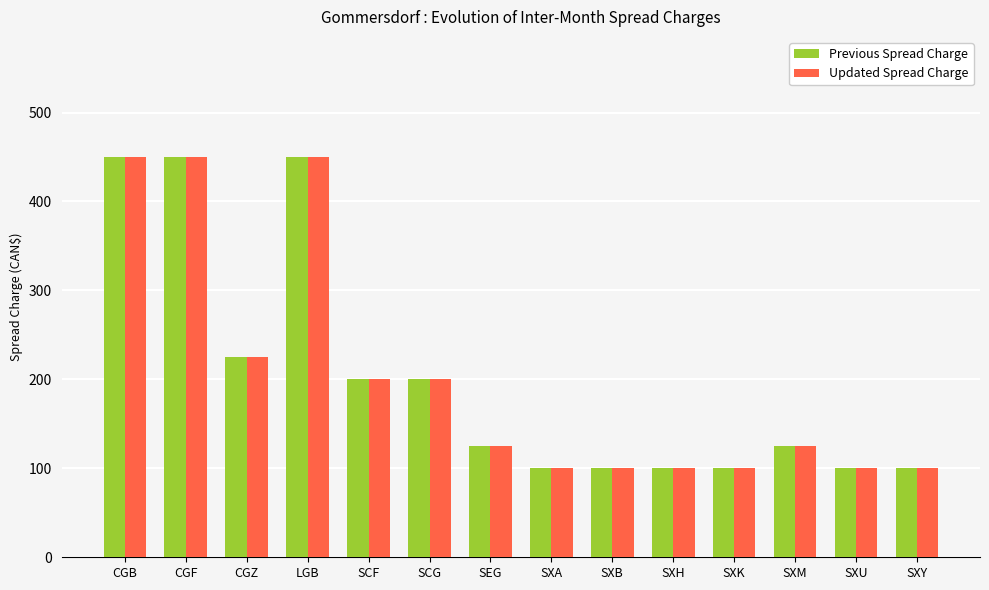

How many groups of bars are there?

14